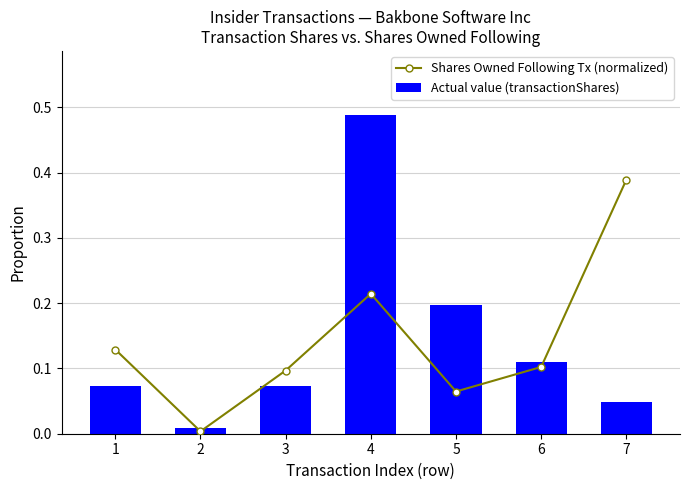

Reading left to right, what are all the values shown in this chart?

Shares Owned Following Tx (normalized): 1=0.1	2=0.0	3=0.1	4=0.2	5=0.1	6=0.1	7=0.4
Actual value (transactionShares): 1=0.1	2=0.0	3=0.1	4=0.5	5=0.2	6=0.1	7=0.0